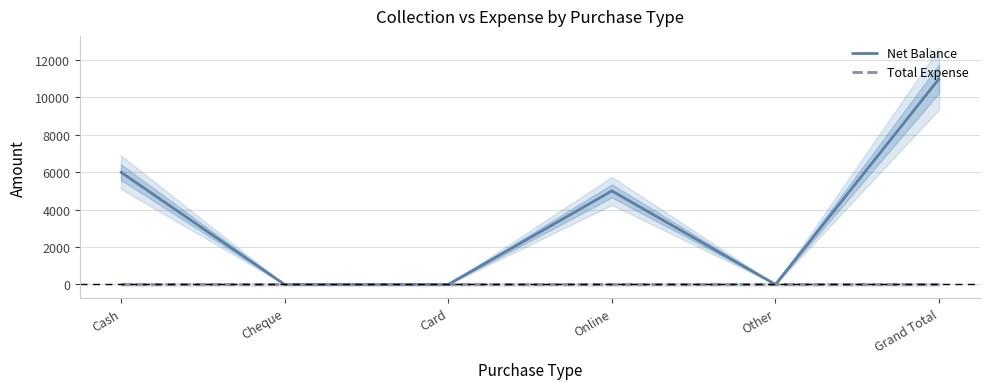

Reading left to right, list all the values displayed in this chart.

Net Balance: 6000	0	0	5000	0	11000
Total Expense: 0	0	0	0	0	0